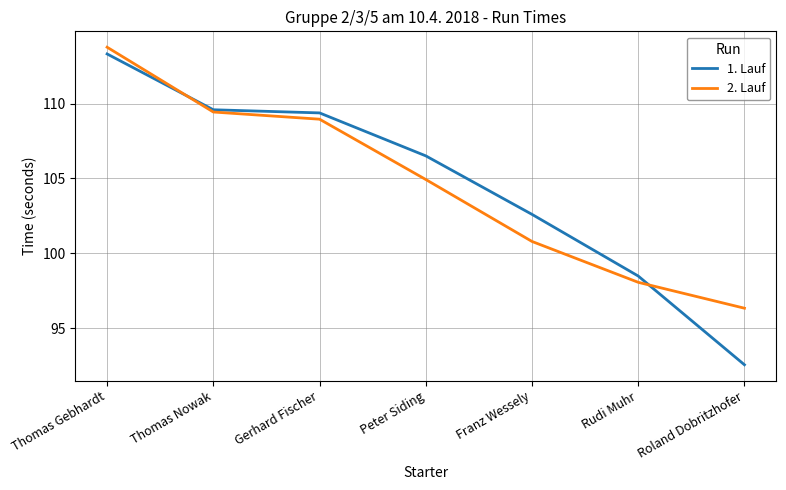

Is the value of 1. Lauf at Thomas Nowak greater than the value of 2. Lauf at Roland Dobritzhofer?

Yes